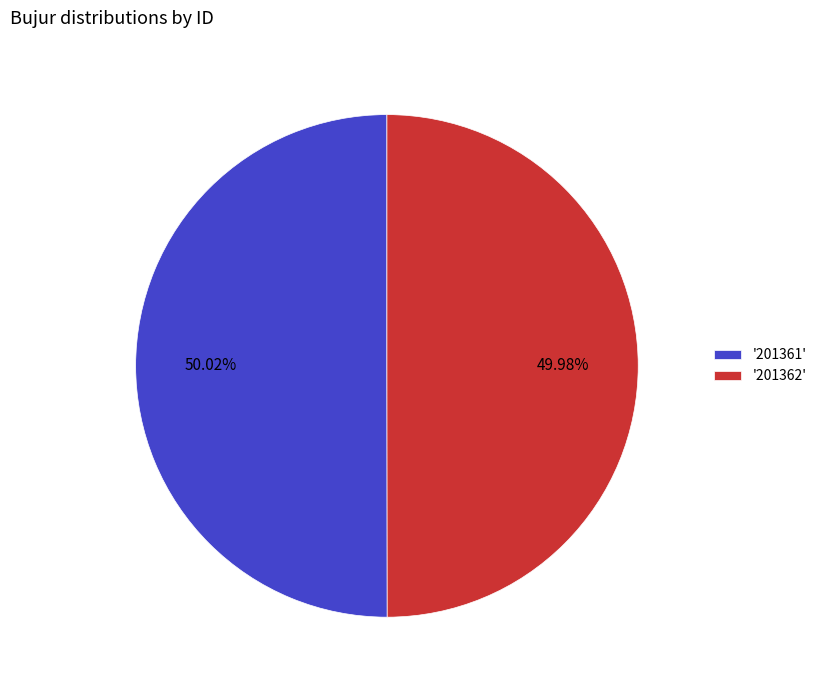

Approximately how many times larger is the value at '201361' compared to '201362'?

1.0